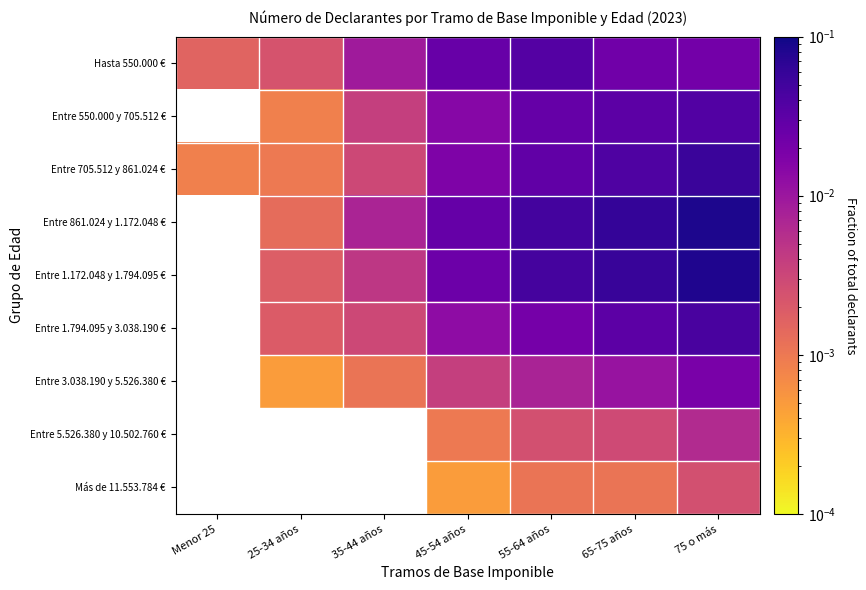

What is the total value across all series at 55-64 años?

0.2